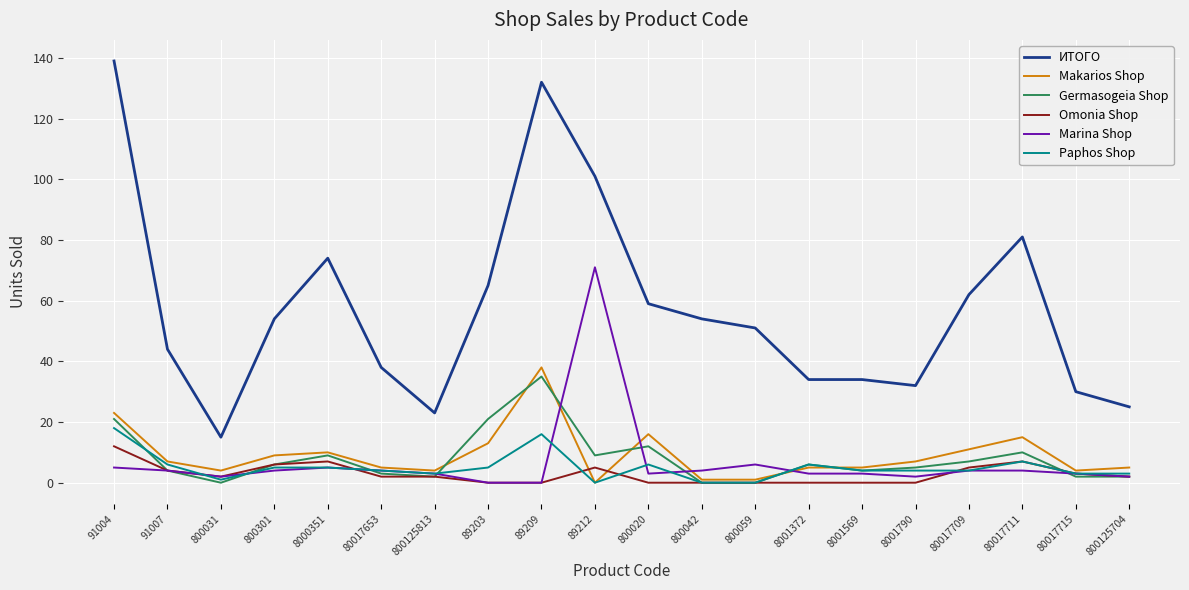

Reading right to left, transcribe all the data shown in this chart.

ИТОГО: 800125704=25	80017715=30	80017711=81	80017709=62	8001790=32	8001569=34	8001372=34	800059=51	800042=54	800020=59	89212=101	89209=132	89203=65	800125813=23	80017653=38	8000351=74	800301=54	800031=15	91007=44	91004=139
Makarios Shop: 800125704=5	80017715=4	80017711=15	80017709=11	8001790=7	8001569=5	8001372=5	800059=1	800042=1	800020=16	89212=0	89209=38	89203=13	800125813=4	80017653=5	8000351=10	800301=9	800031=4	91007=7	91004=23
Germasogeia Shop: 800125704=2	80017715=2	80017711=10	80017709=7	8001790=5	8001569=4	8001372=6	800059=0	800042=0	800020=12	89212=9	89209=35	89203=21	800125813=2	80017653=3	8000351=9	800301=6	800031=0	91007=4	91004=21
Omonia Shop: 800125704=2	80017715=3	80017711=7	80017709=5	8001790=0	8001569=0	8001372=0	800059=0	800042=0	800020=0	89212=5	89209=0	89203=0	800125813=2	80017653=2	8000351=7	800301=6	800031=2	91007=4	91004=12
Marina Shop: 800125704=2	80017715=3	80017711=4	80017709=4	8001790=2	8001569=3	8001372=3	800059=6	800042=4	800020=3	89212=71	89209=0	89203=0	800125813=3	80017653=4	8000351=5	800301=4	800031=2	91007=4	91004=5
Paphos Shop: 800125704=3	80017715=3	80017711=7	80017709=4	8001790=4	8001569=4	8001372=6	800059=0	800042=0	800020=6	89212=0	89209=16	89203=5	800125813=3	80017653=4	8000351=5	800301=5	800031=1	91007=6	91004=18